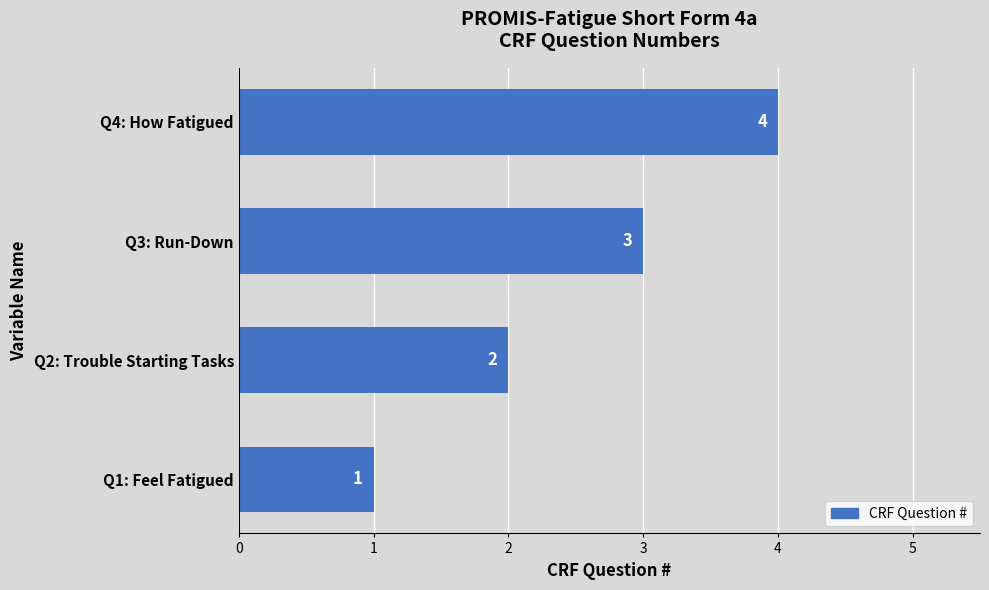

Are the bars grouped side by side (vs. stacked)?

No